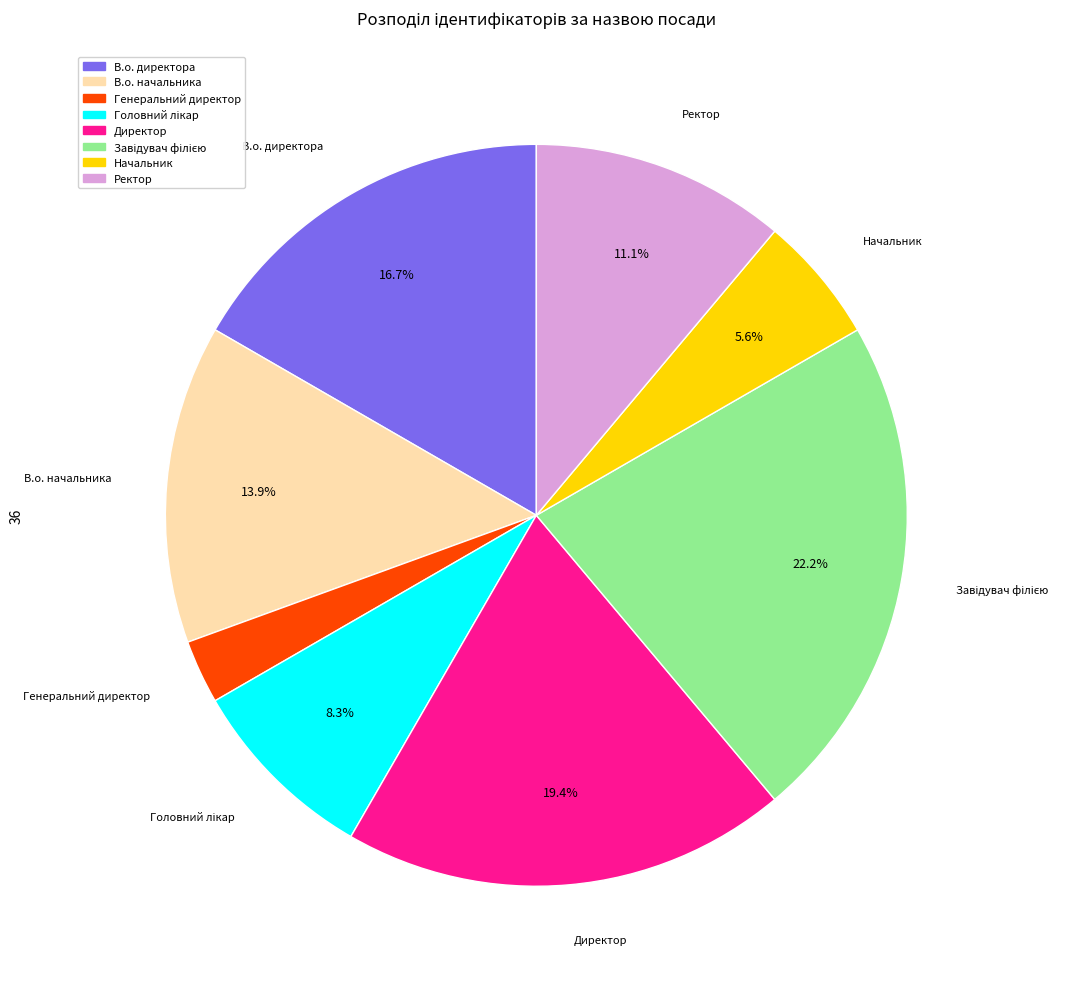

What percentage is the Ректор slice, to the nearest percent?

11%